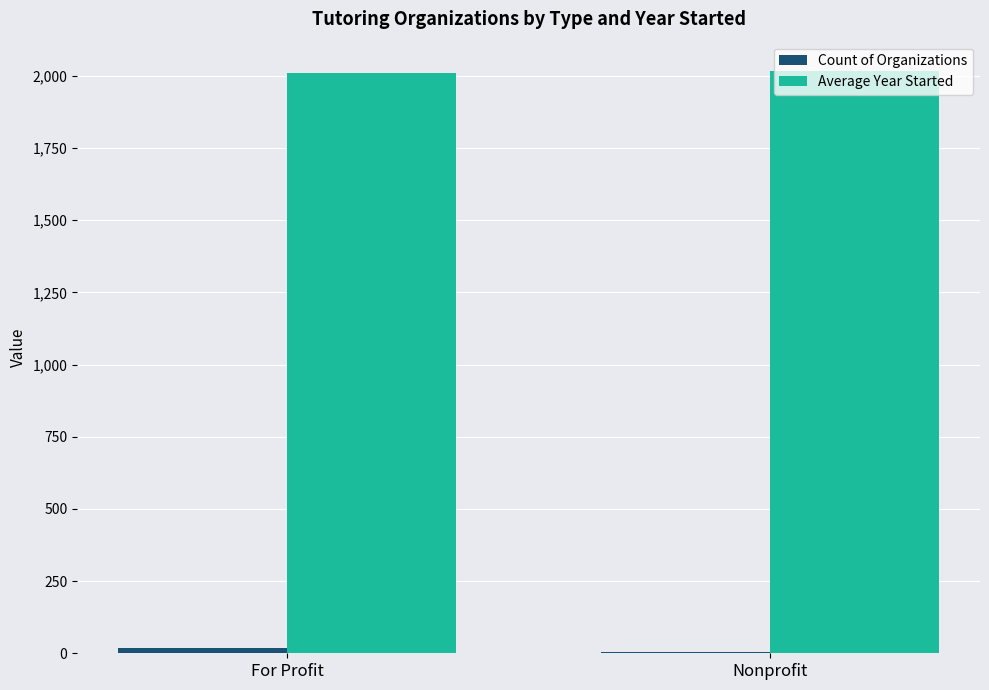

Count the number of categories in the chart.

2